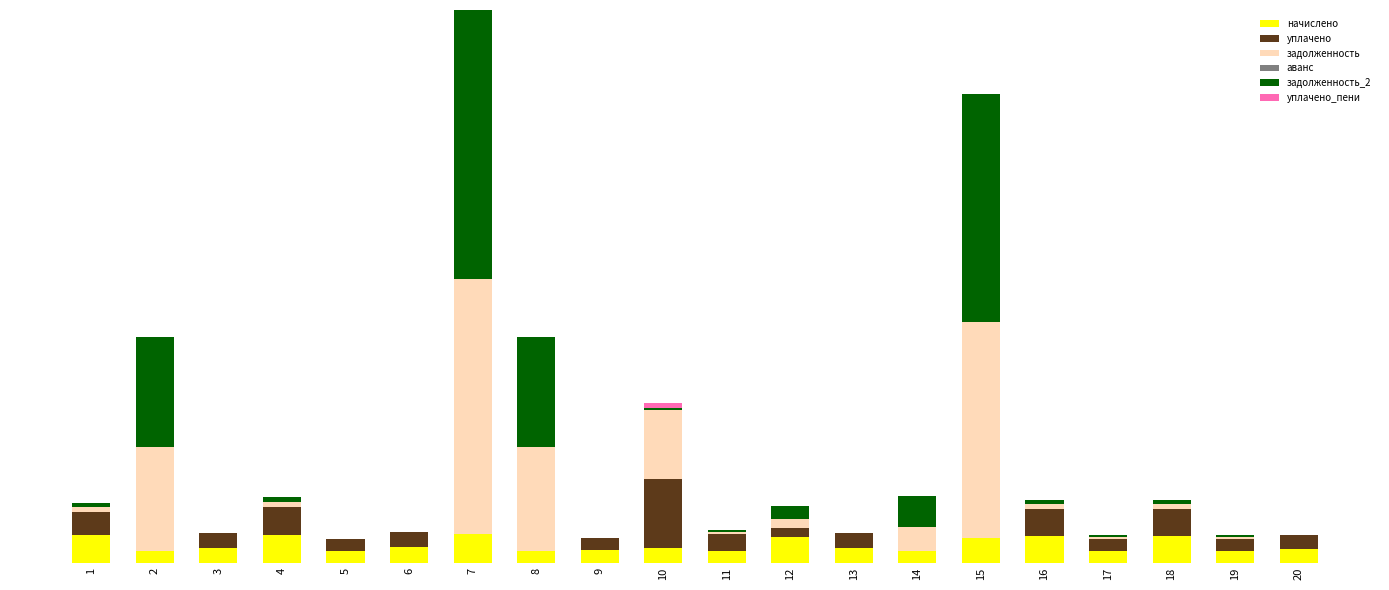

Are the bars grouped side by side (vs. stacked)?

No